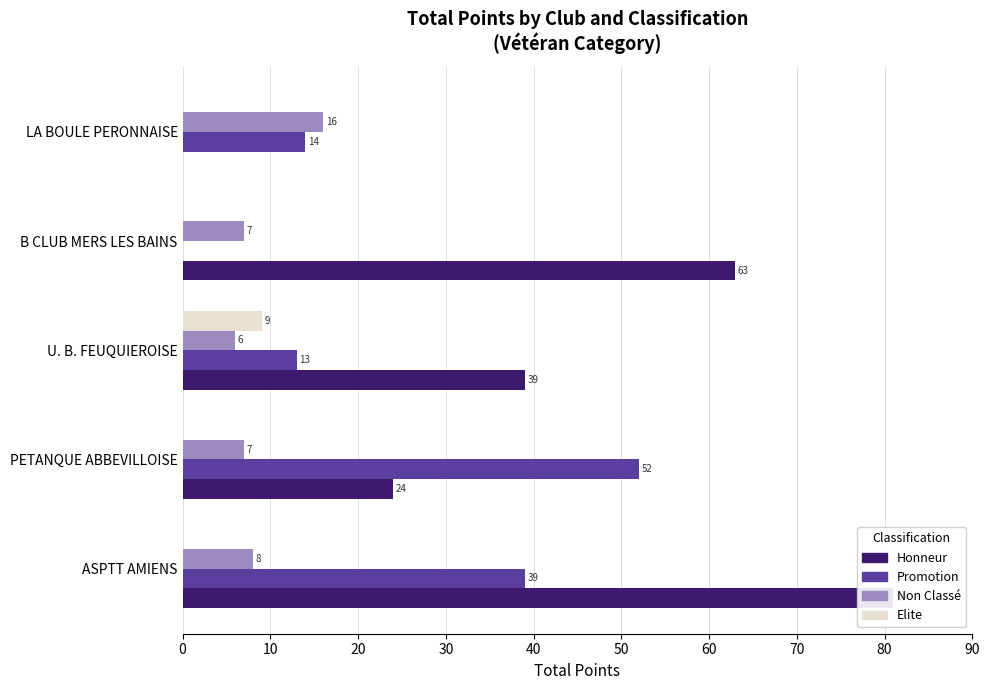

Does the chart contain any negative values?

No